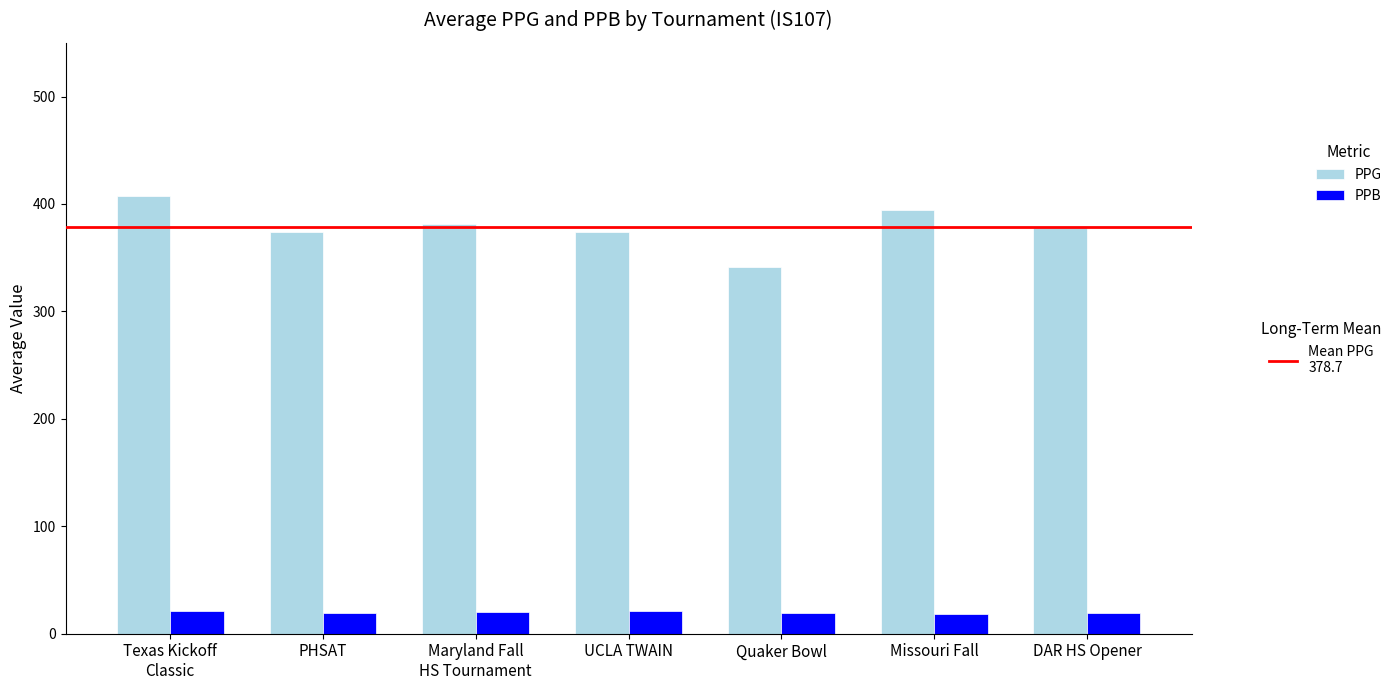

How many groups of bars are there?

7